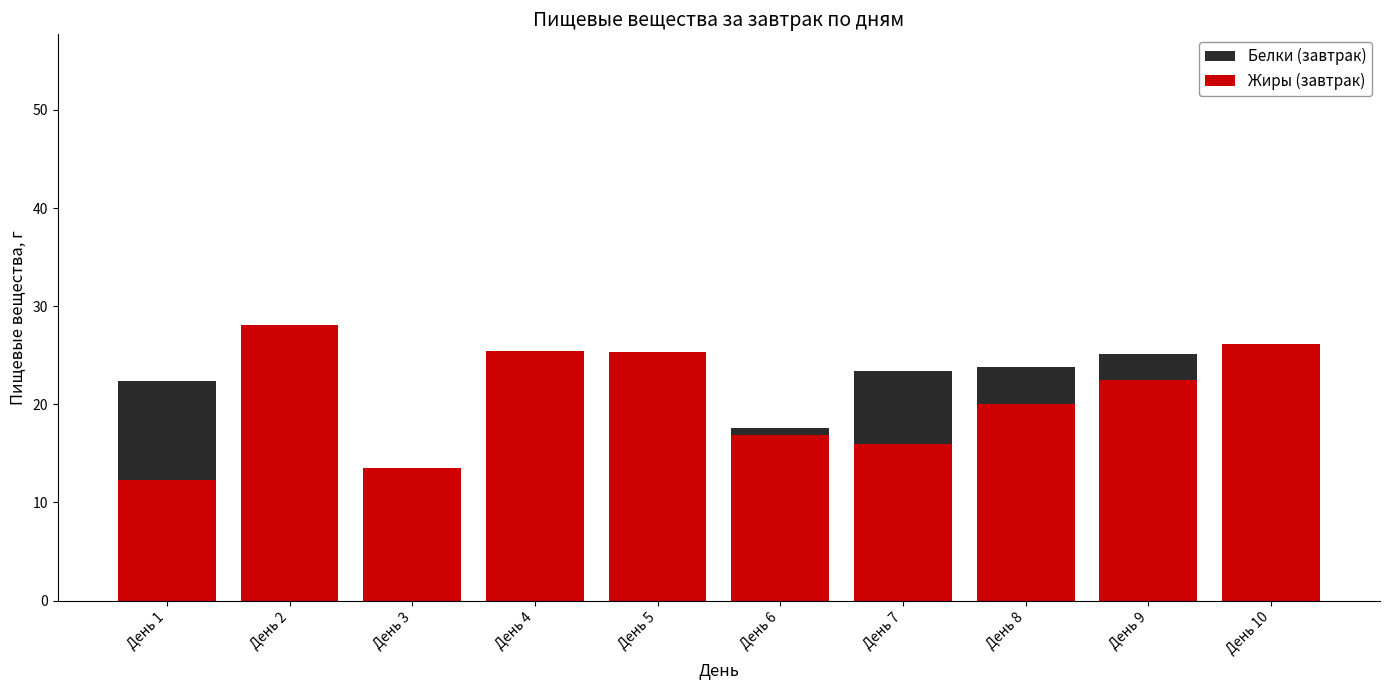

Which series has the largest range (max minus min)?

Жиры (завтрак)